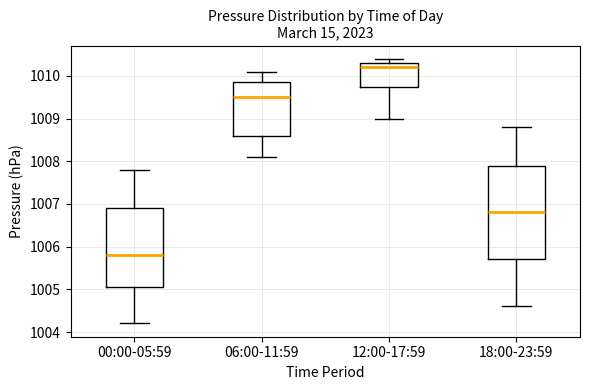

Reading left to right, transcribe this box plot: for each box, give where its median line is, the range the box spans, and where its two whiskers end, as read against the y-axis. The values are not printed on the chart, so give them approximately, as read against the axis.

00:00-05:59: median 1005.8, box 1005.1 to 1006.9, whiskers 1004.2 to 1007.8
06:00-11:59: median 1009.5, box 1008.6 to 1009.9, whiskers 1008.1 to 1010.1
12:00-17:59: median 1010.2, box 1009.8 to 1010.3, whiskers 1009.0 to 1010.4
18:00-23:59: median 1006.8, box 1005.7 to 1007.9, whiskers 1004.6 to 1008.8